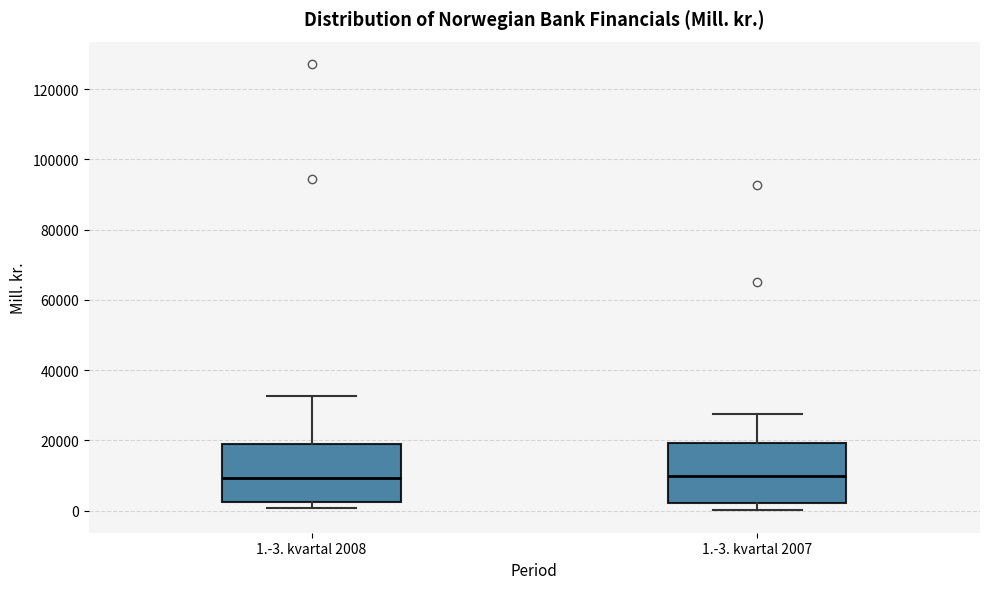

Reading left to right, transcribe this box plot: for each box, give where its median line is, the range the box spans, and where its two whiskers end, as read against the y-axis. The values are not printed on the chart, so give them approximately, as read against the axis.

1.-3. kvartal 2008: median 10000, box 2000 to 20000, whiskers 0 to 32000
1.-3. kvartal 2007: median 10000, box 2000 to 20000, whiskers 0 to 28000